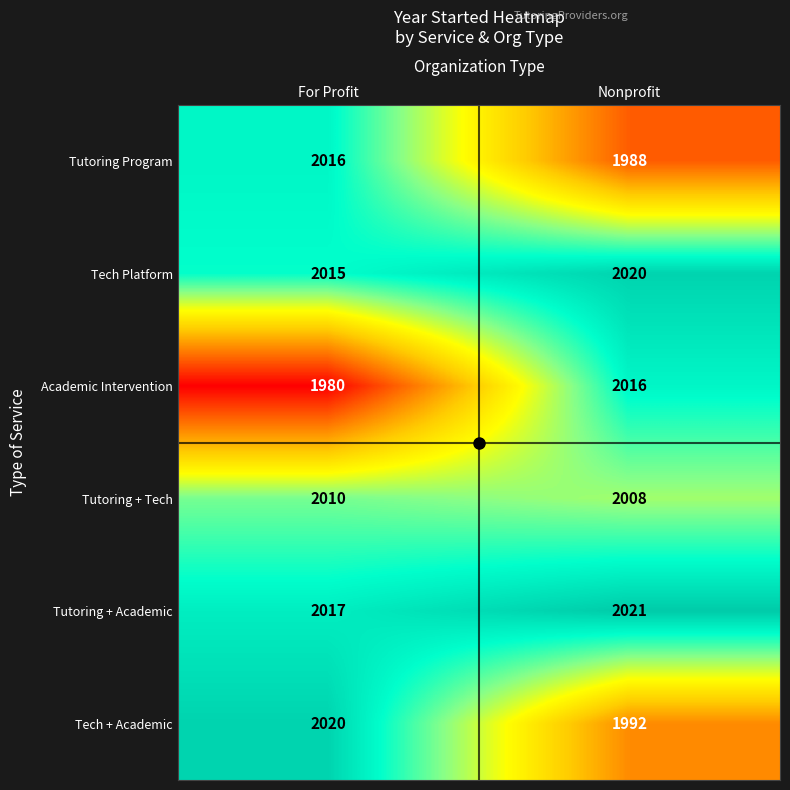

At For Profit, list the series in order from largest to smallest.

Tech + Academic, Tutoring + Academic, Tutoring Program, Tech Platform, Tutoring + Tech, Academic Intervention